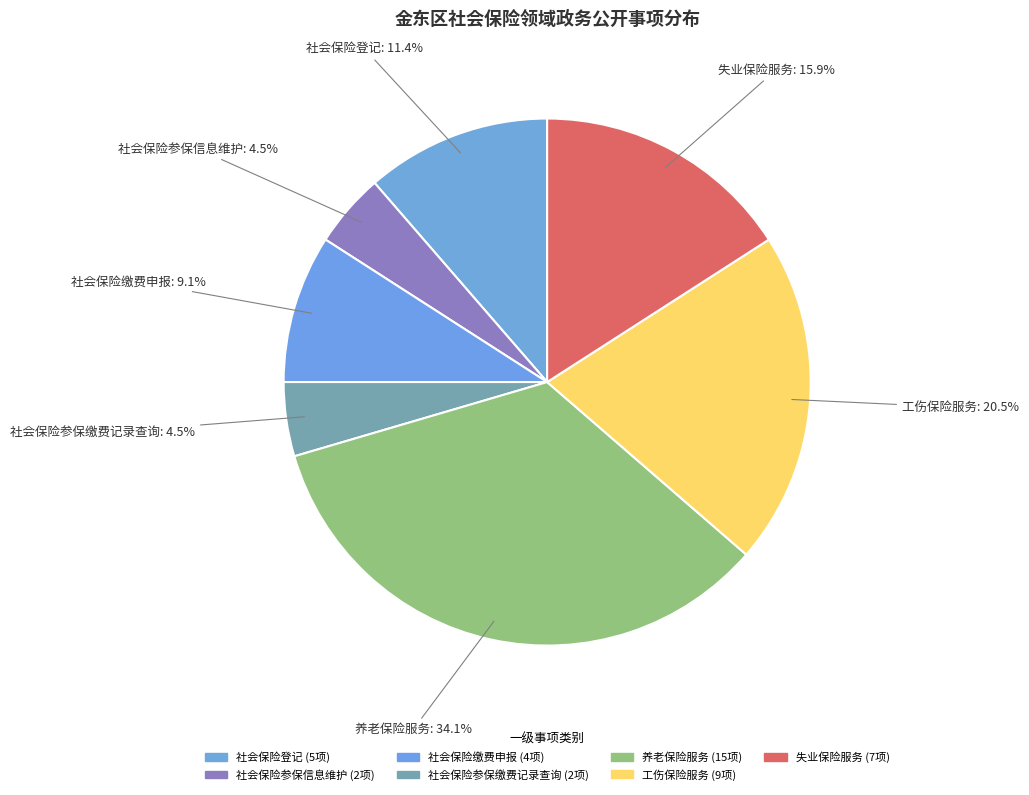

The 养老保险服务 slice represents 34% of the pie. True or false?

True